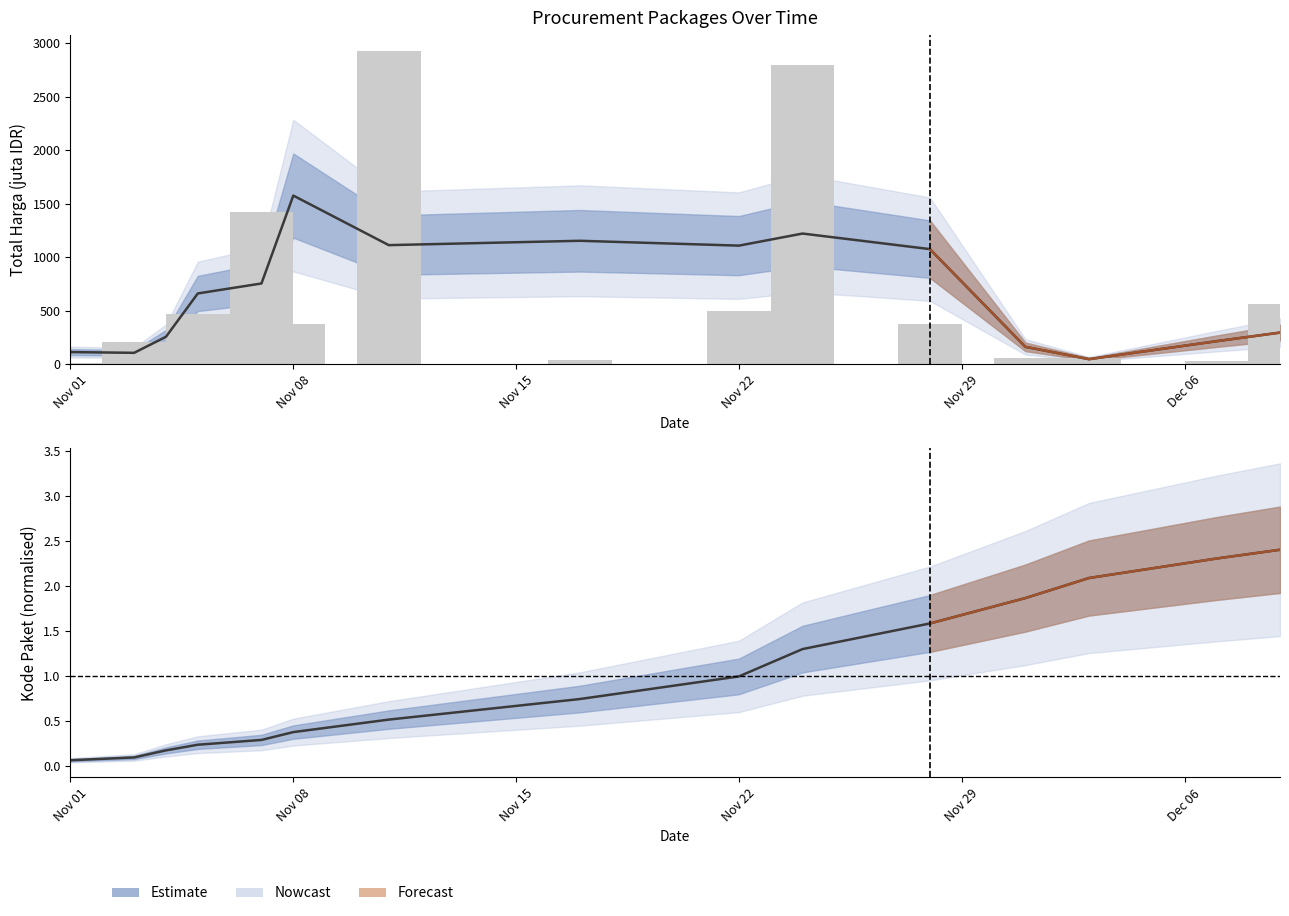

Which series changed the most between 2021-11-11 and 2021-12-07?

Total Harga (juta)